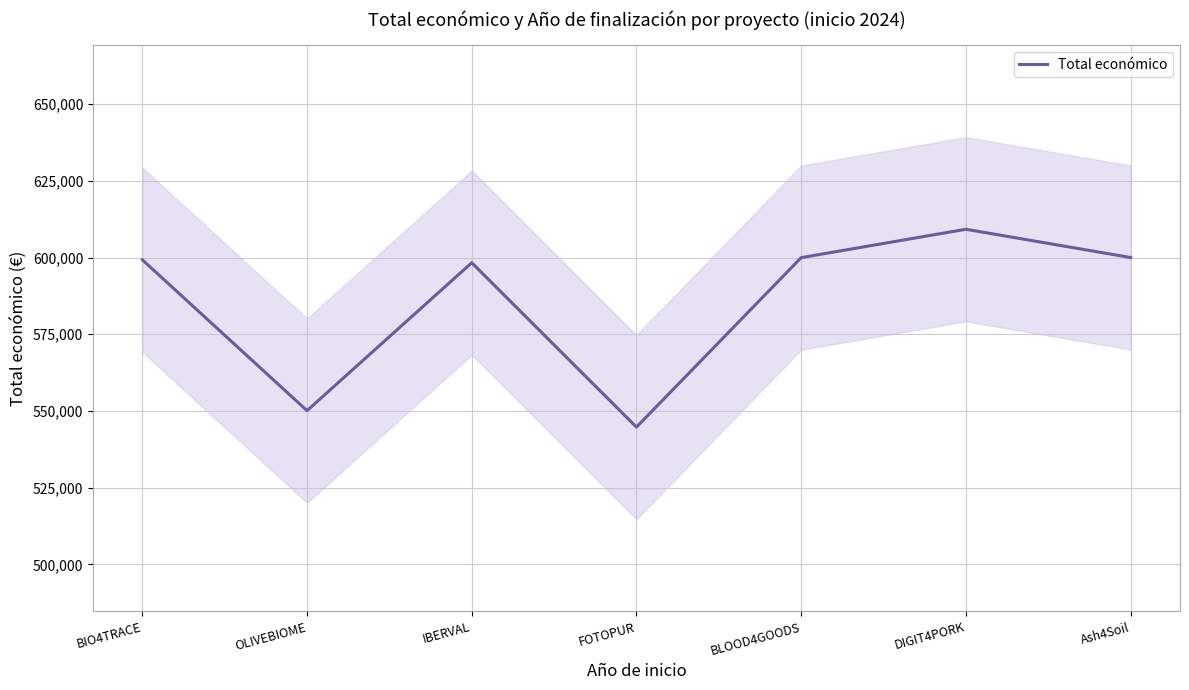

How many interior local peaks (higher than both neighbors) does the data have?

2